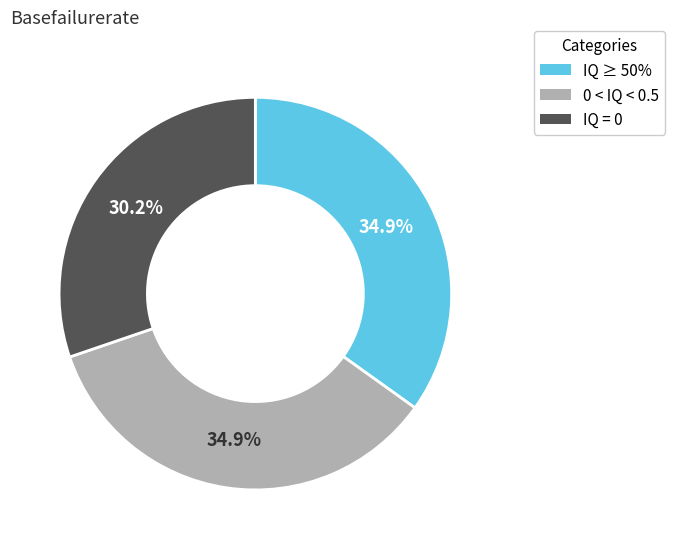

Is there any slice that represents more than half of the pie?

No